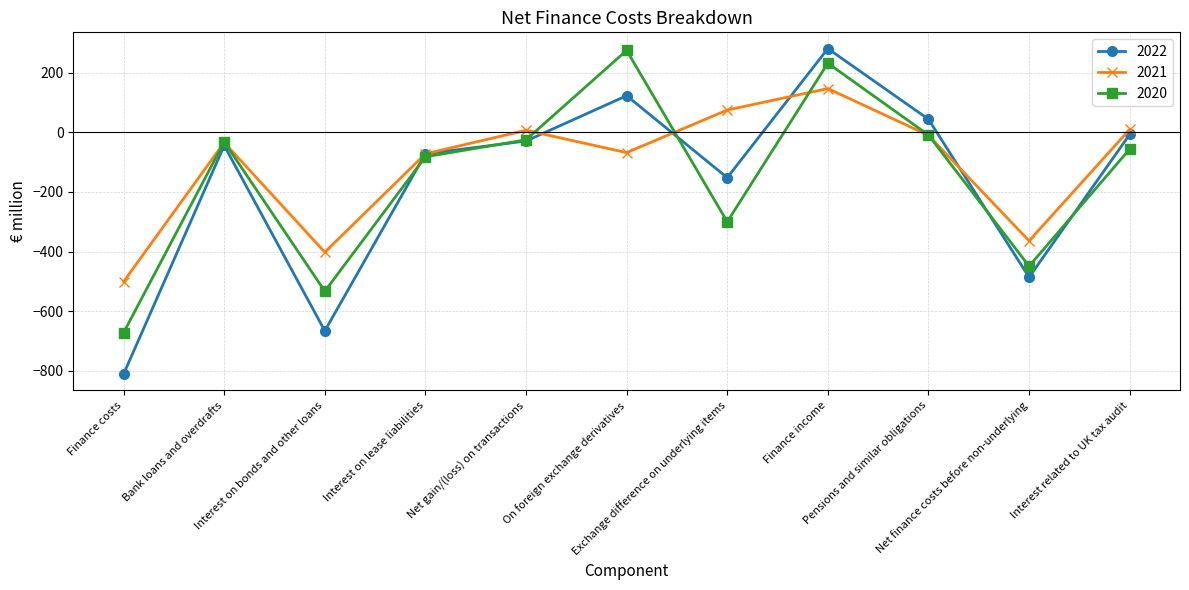

How many positive values does the 2021 series have?

4